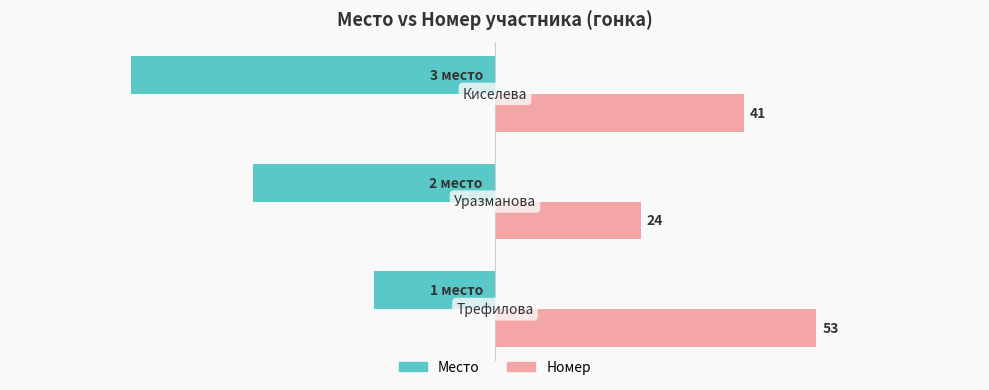

Rank the series by their maximum value, from highest to lowest.

Номер, Место